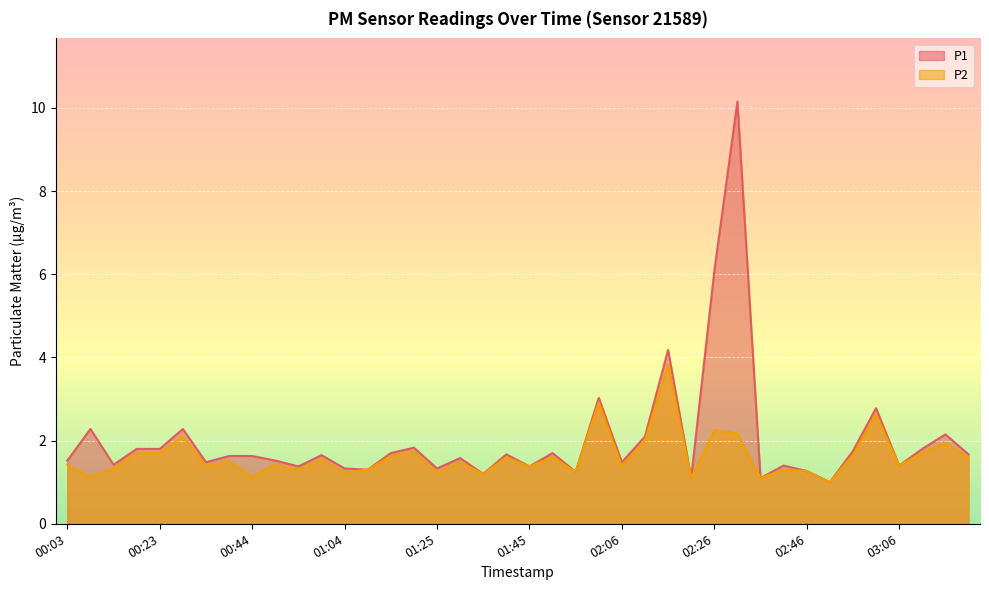

What are all the series names shown in the legend?

P1, P2